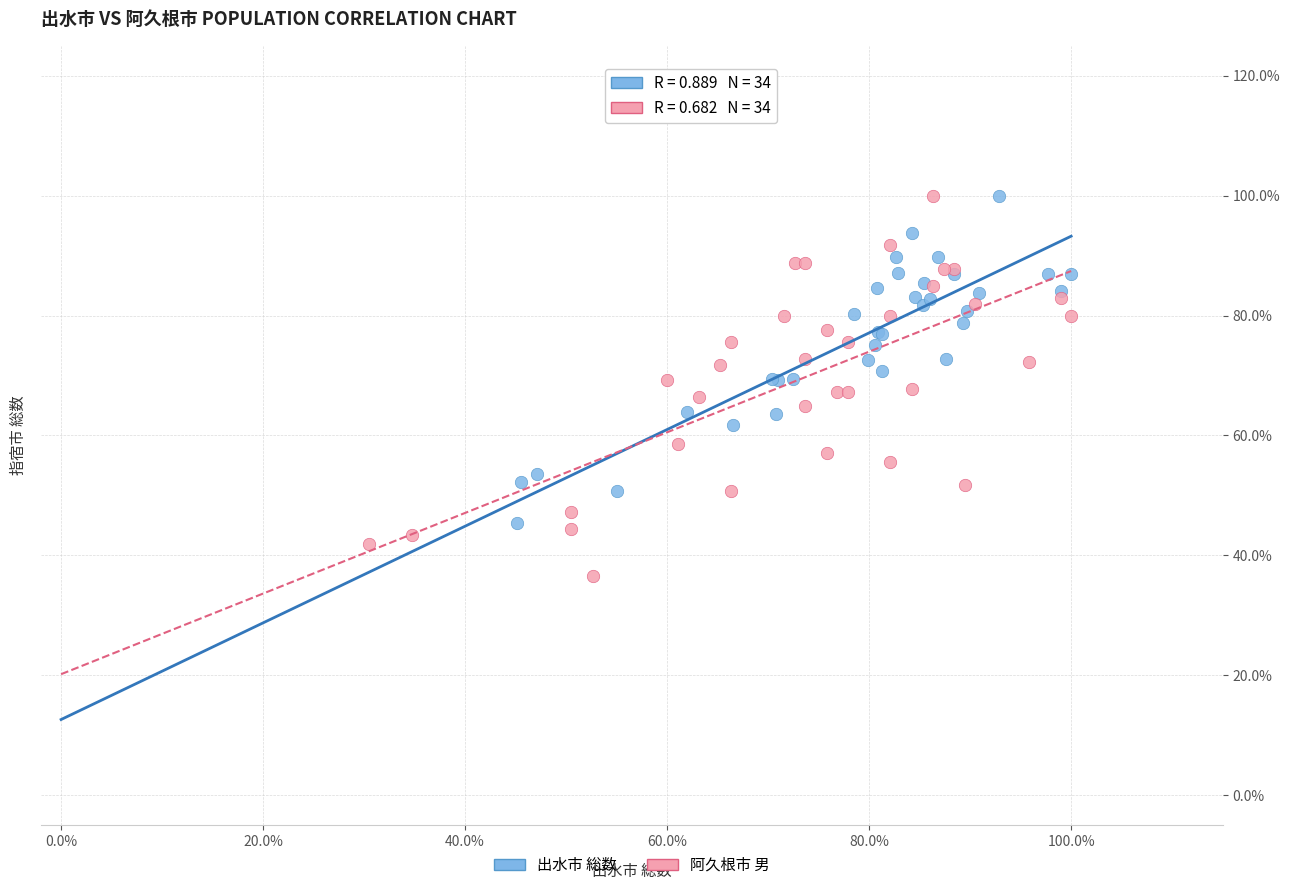

Which series has the largest Y range (max minus min)?

阿久根市 男